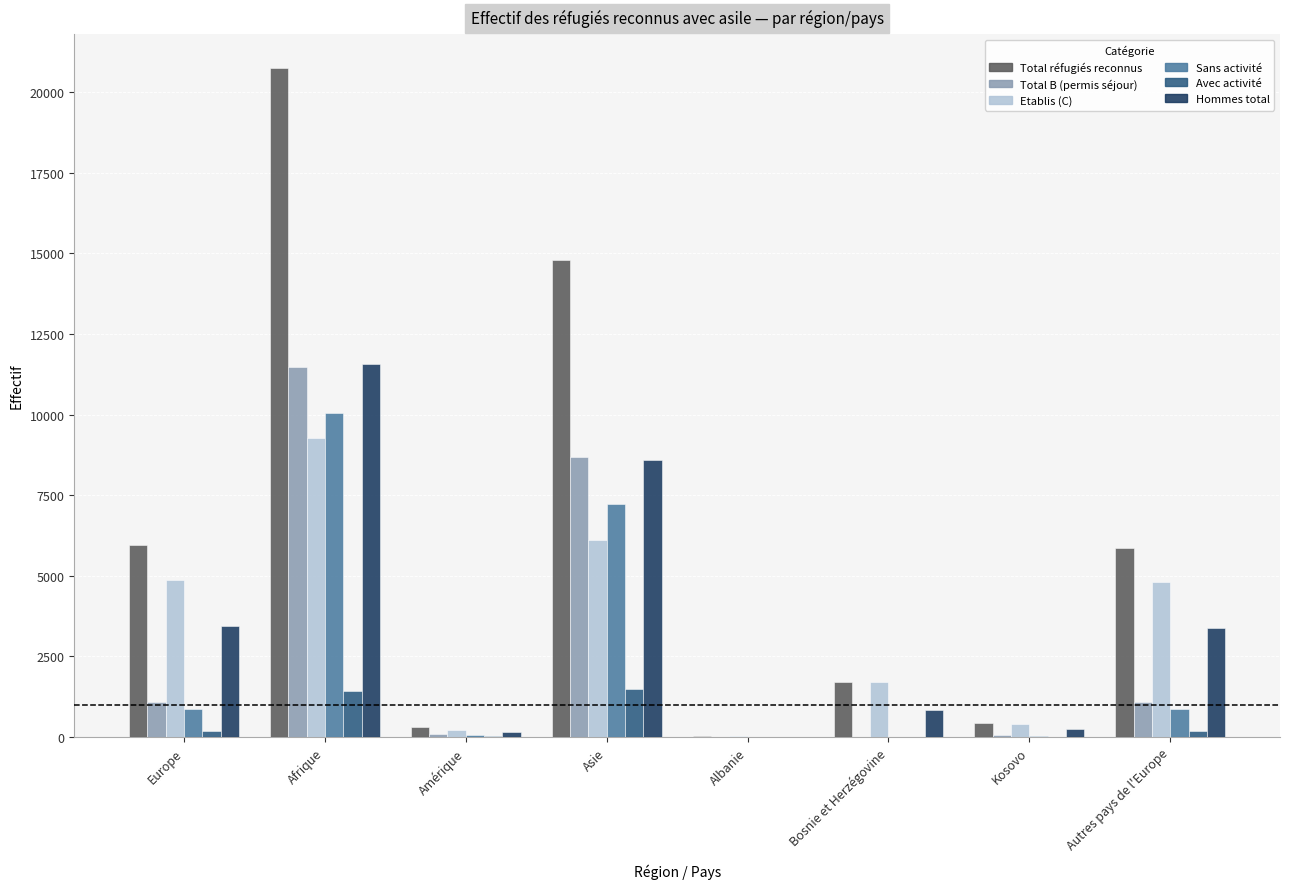

What is the sum of all Etablis (C) values?

27385